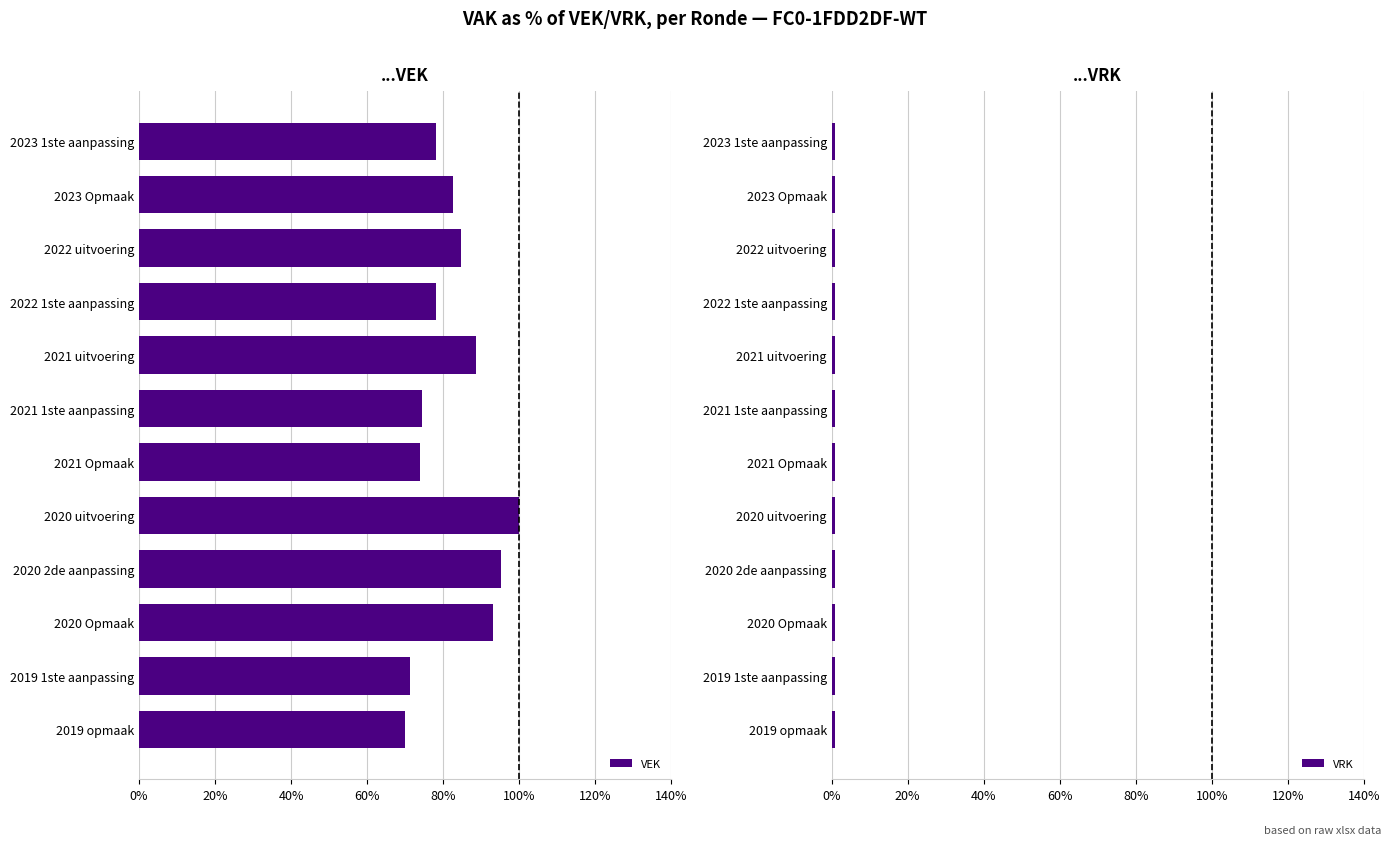

How many data points does each series have?

12